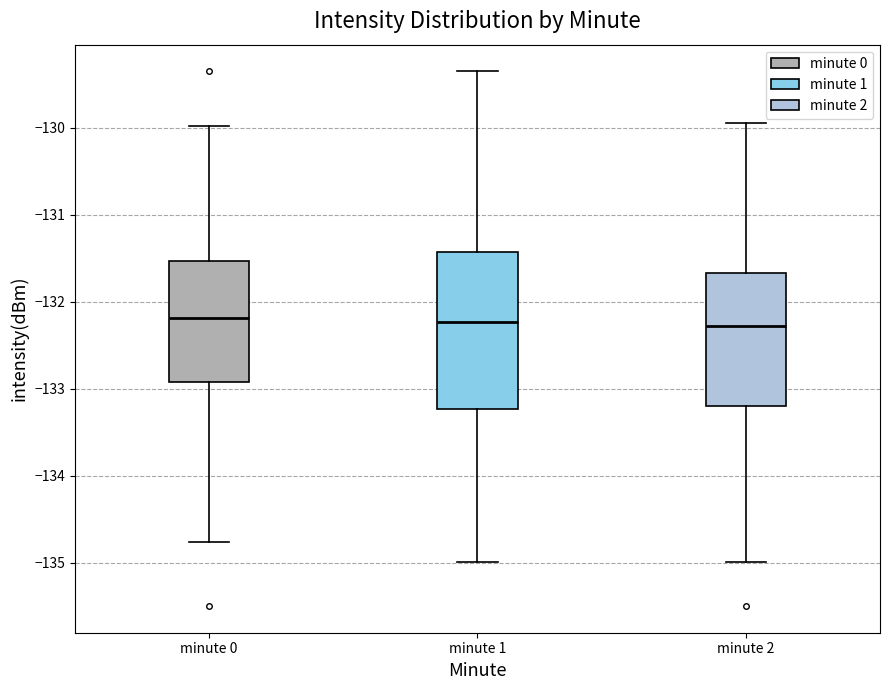

Reading left to right, transcribe this box plot: for each box, give where its median line is, the range the box spans, and where its two whiskers end, as read against the y-axis. The values are not printed on the chart, so give them approximately, as read against the axis.

minute 0: median -132.2, box -132.9 to -131.5, whiskers -134.8 to -130.0
minute 1: median -132.2, box -133.2 to -131.4, whiskers -135.0 to -129.4
minute 2: median -132.3, box -133.2 to -131.7, whiskers -135.0 to -129.9